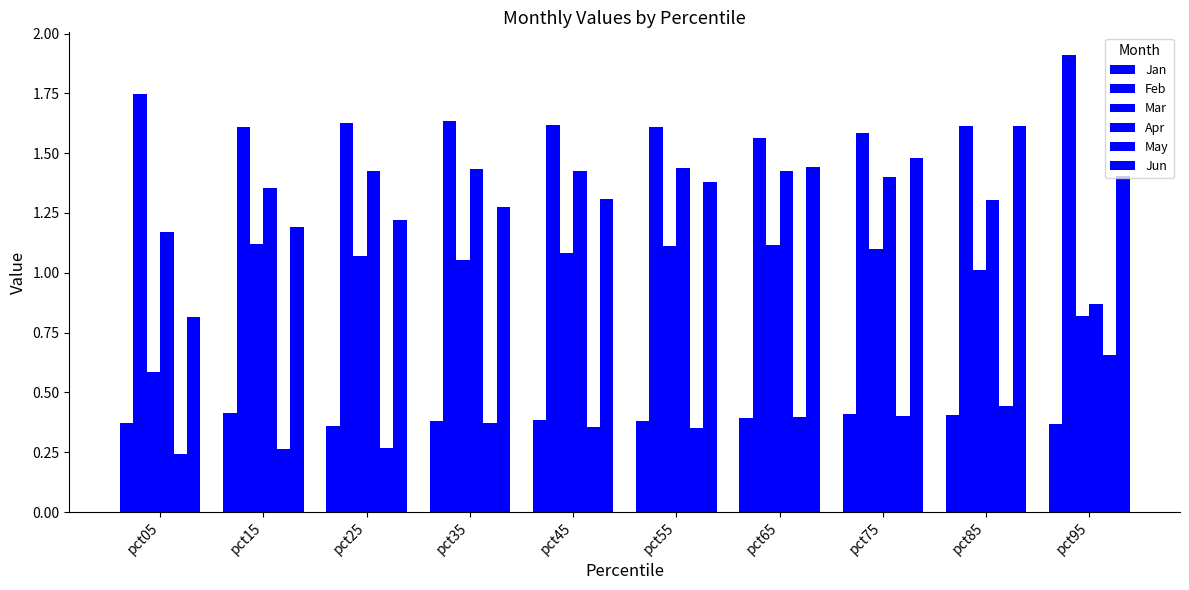

How many categories are shown in the chart?

10